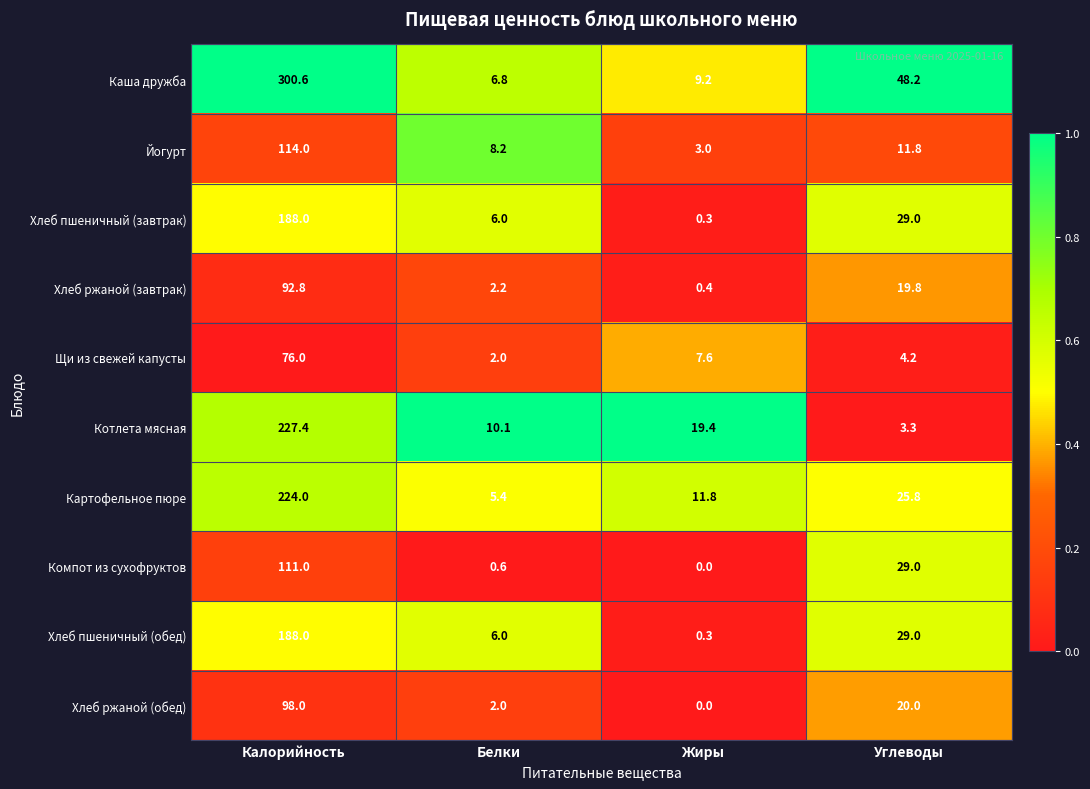

Which category has the lowest value across all series?

Жиры